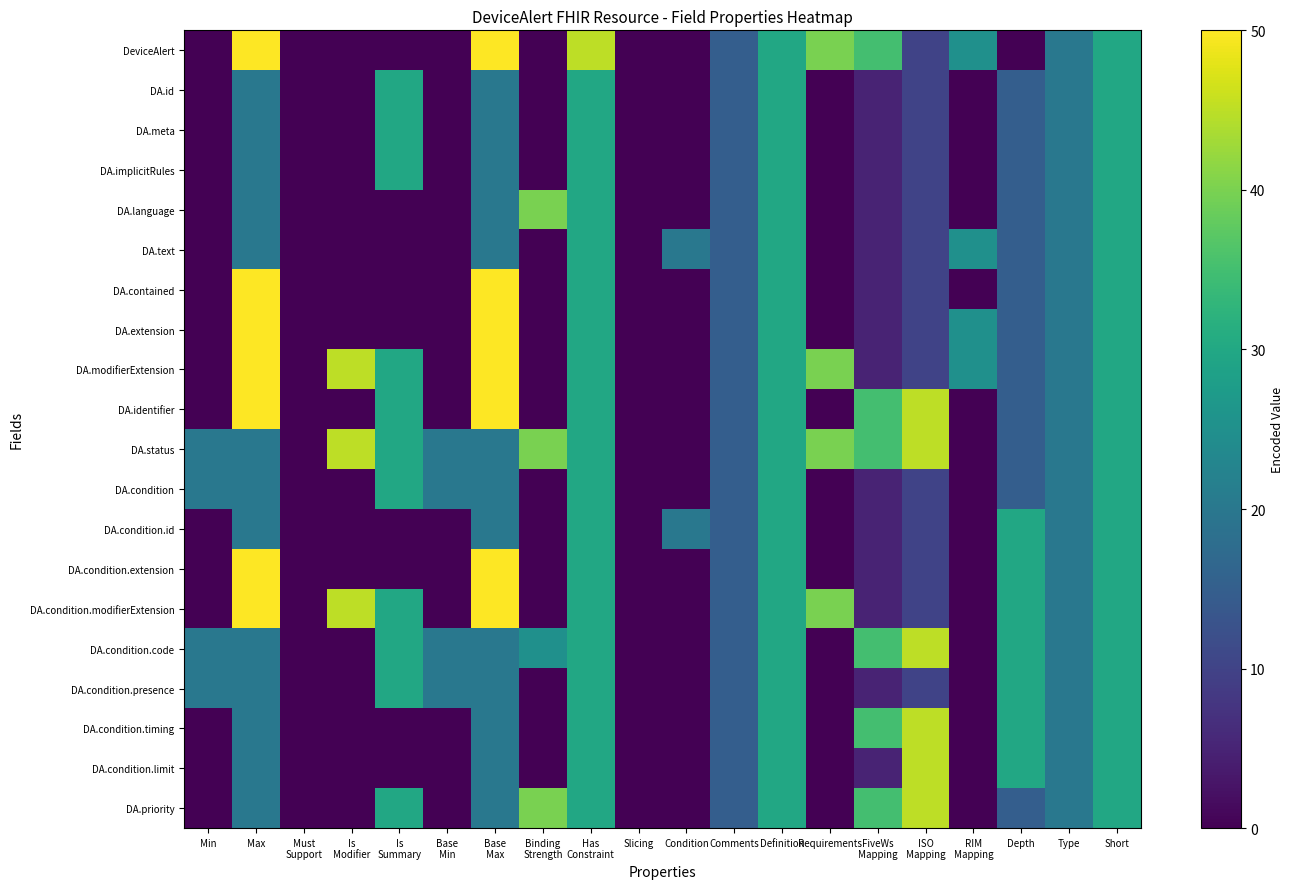

What is the total value across all series at Type?

400